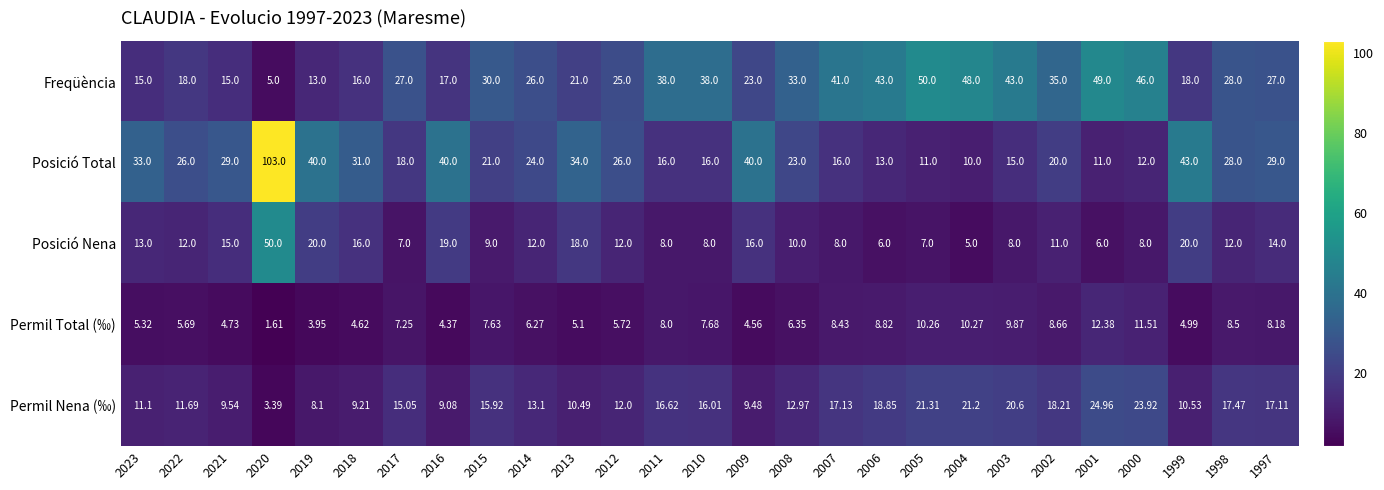

Is the value of Permil Total (‰) at 2007 greater than the value of Posició Total at 1997?

No